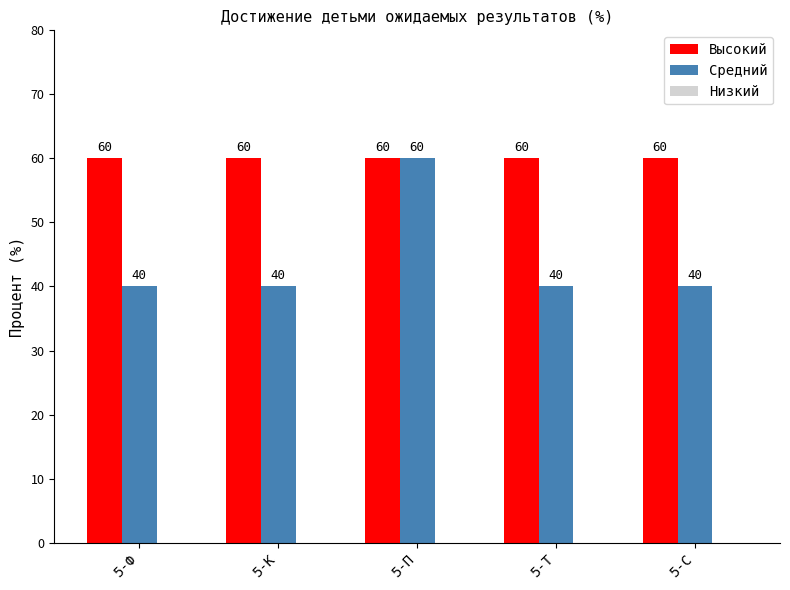

What position from the right is 5-С?

1